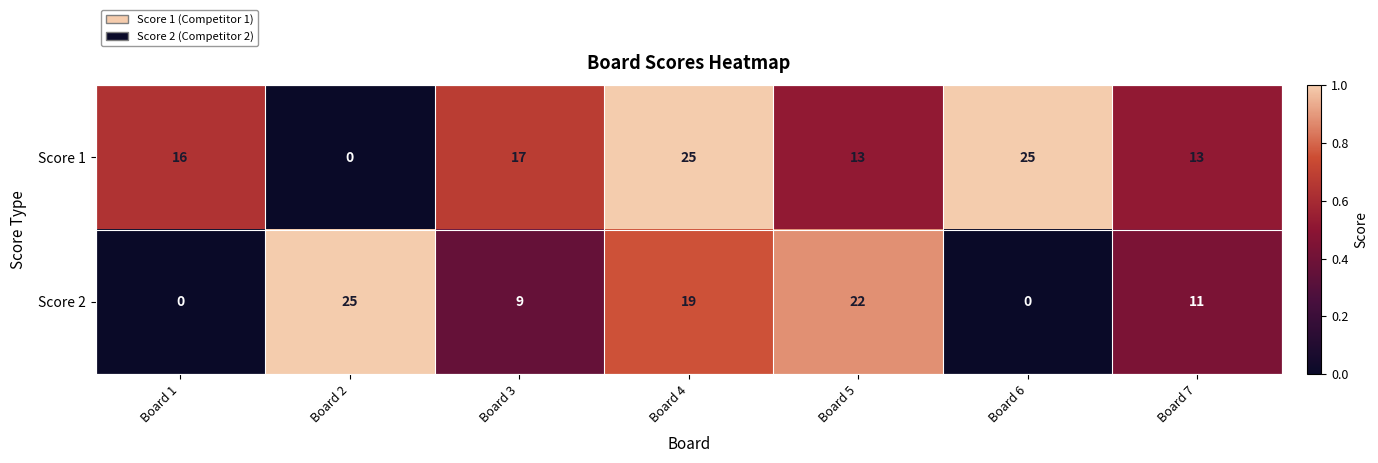

What is the maximum value for Score 2?

25